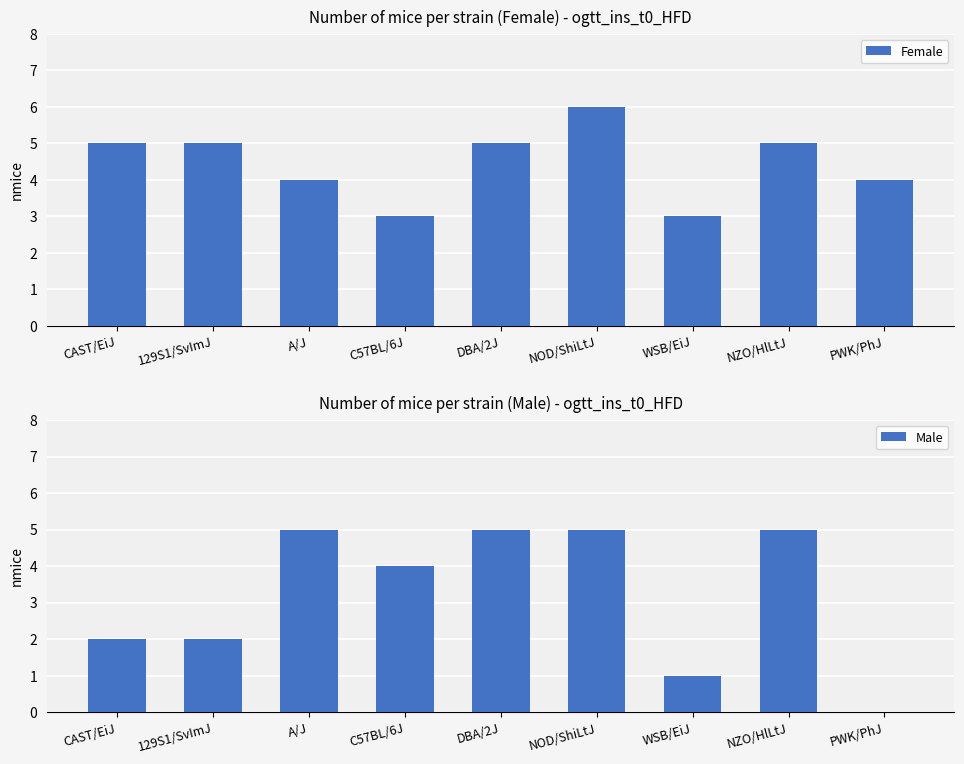

Does the chart contain any negative values?

No